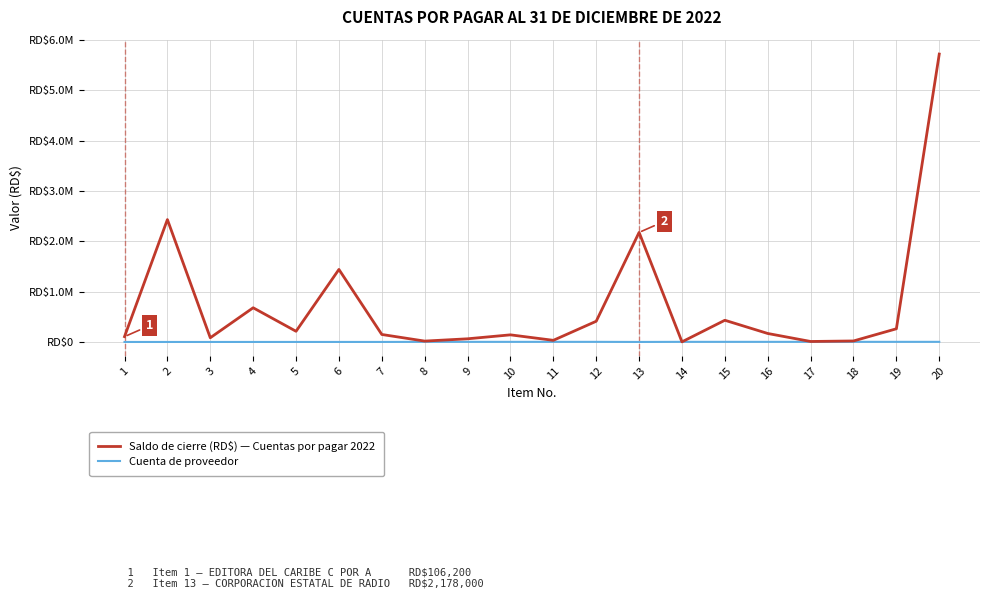

Does the chart have visible grid lines?

Yes